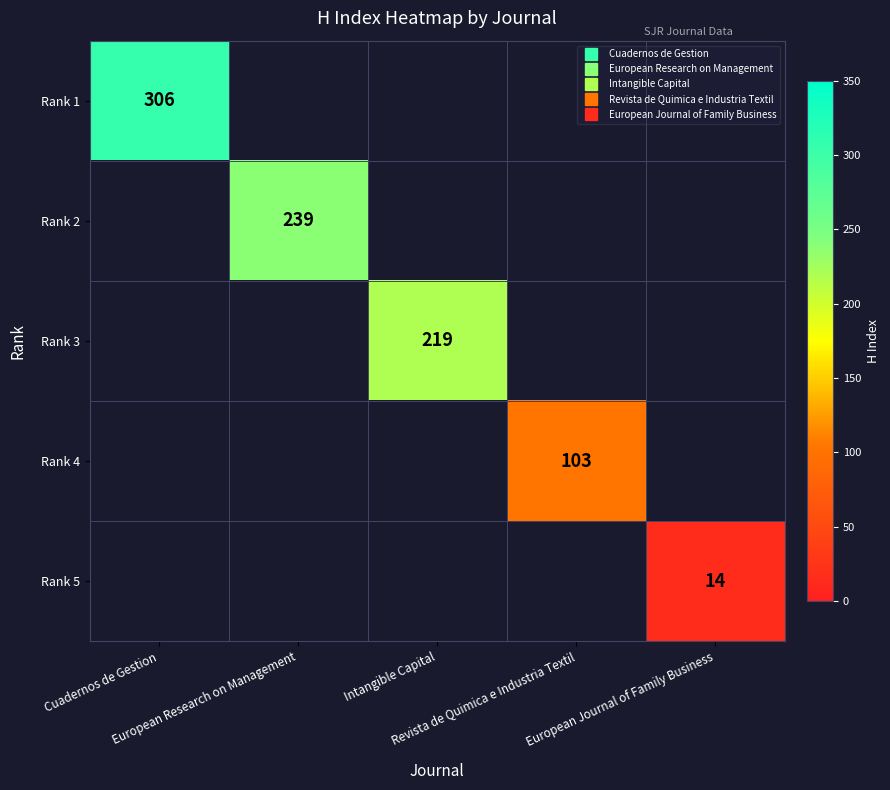

List the series in order of their overall mean, highest first.

Rank 1, Rank 2, Rank 3, Rank 4, Rank 5